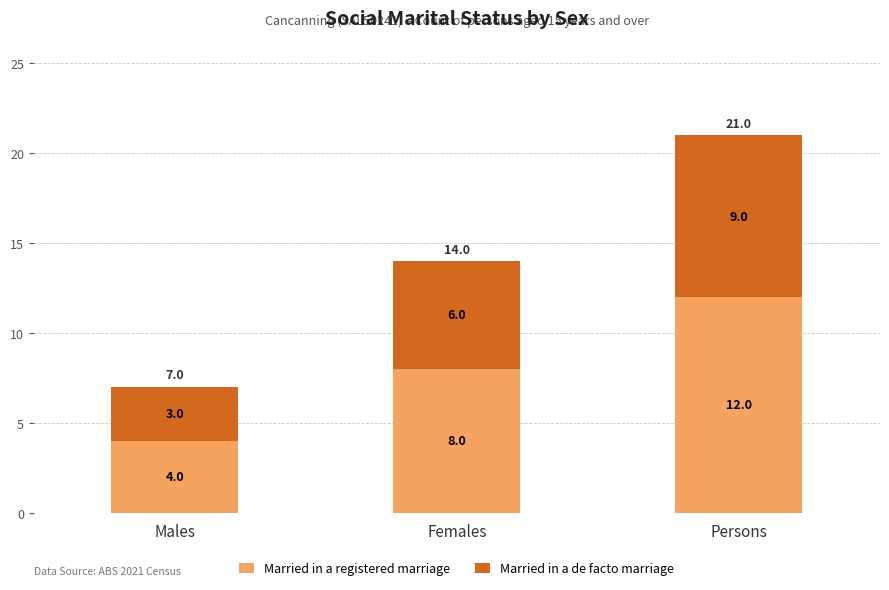

Reading left to right, list the values for the Married in a registered marriage series.

4	8	12